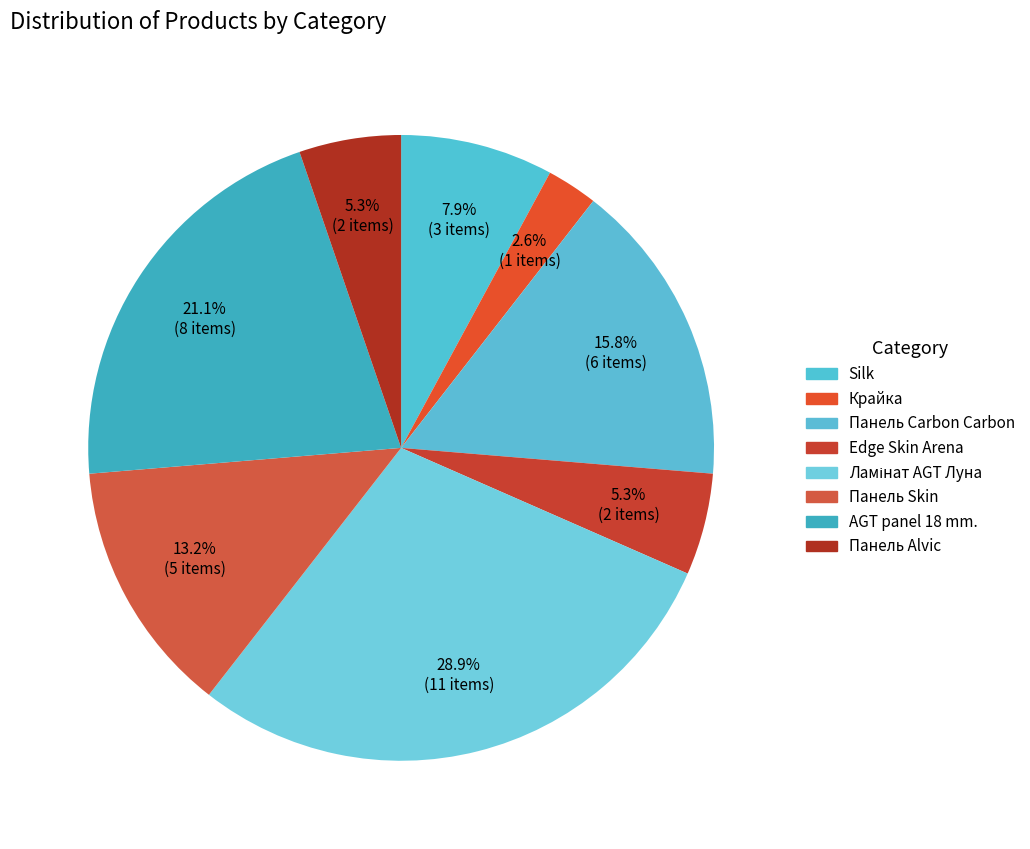

Is there a majority slice in this chart?

No